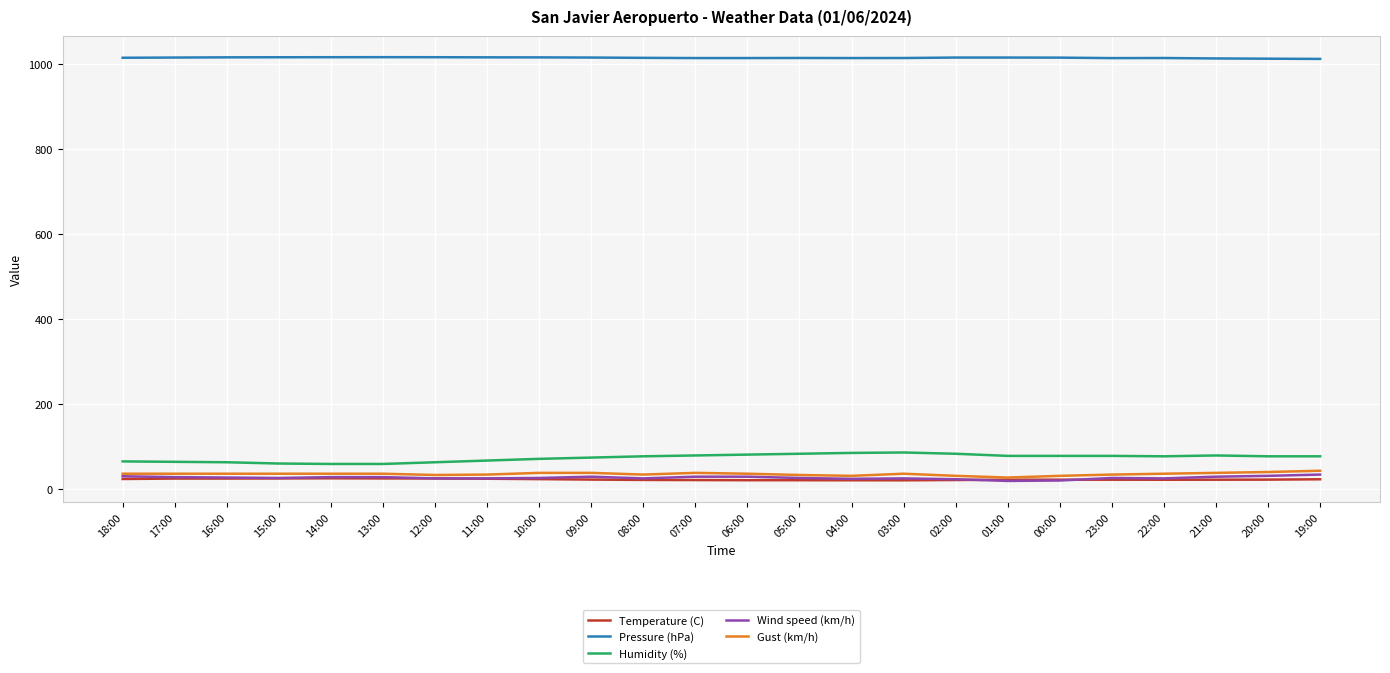

Which series has the largest total across all categories?

Pressure (hPa)